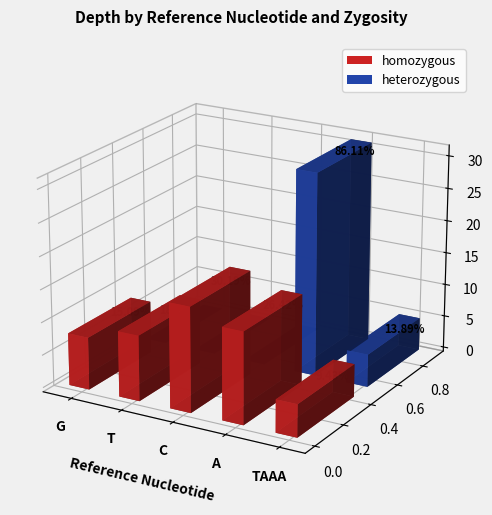

What value does the homozygous series have at G, to the nearest 10?

10